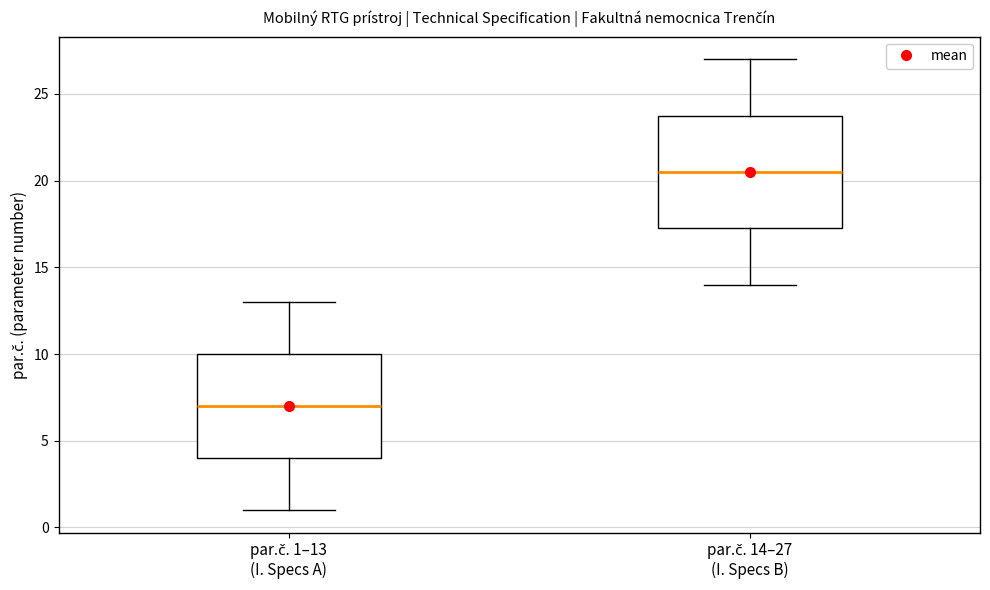

Where is the lower edge of the box for par.č. 1–13 (I. Specs A) on the y-axis? The values are not printed on the chart, so give them approximately, as read against the axis.

4.0